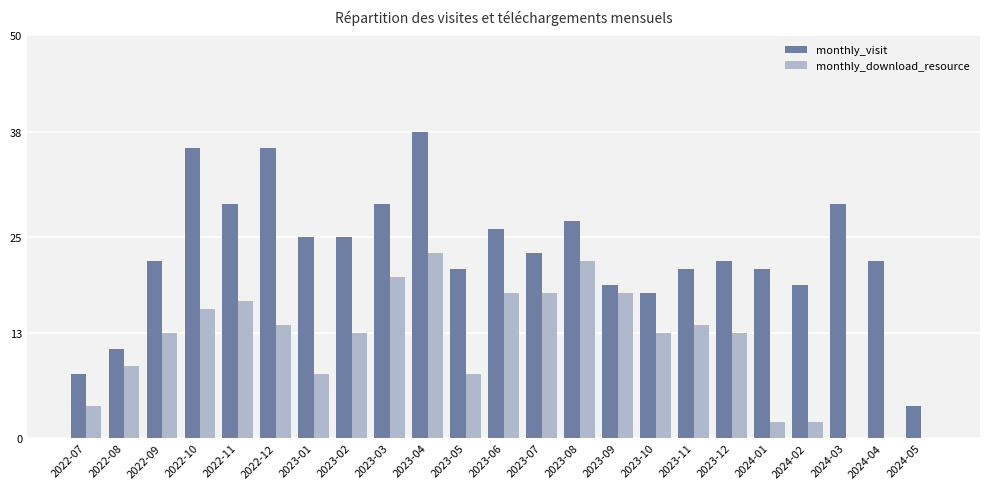

What is the maximum value for monthly_download_resource?

23